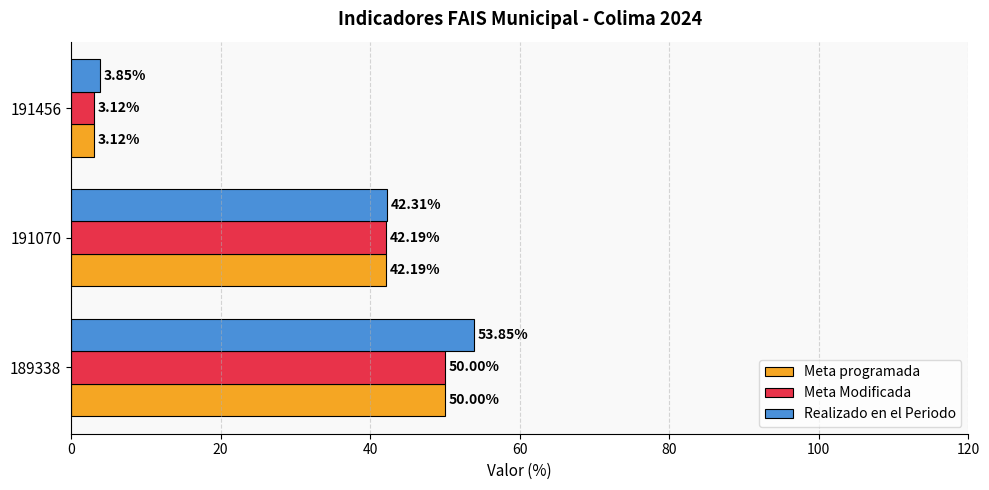

What is the sum of all Realizado en el Periodo values?

100.0